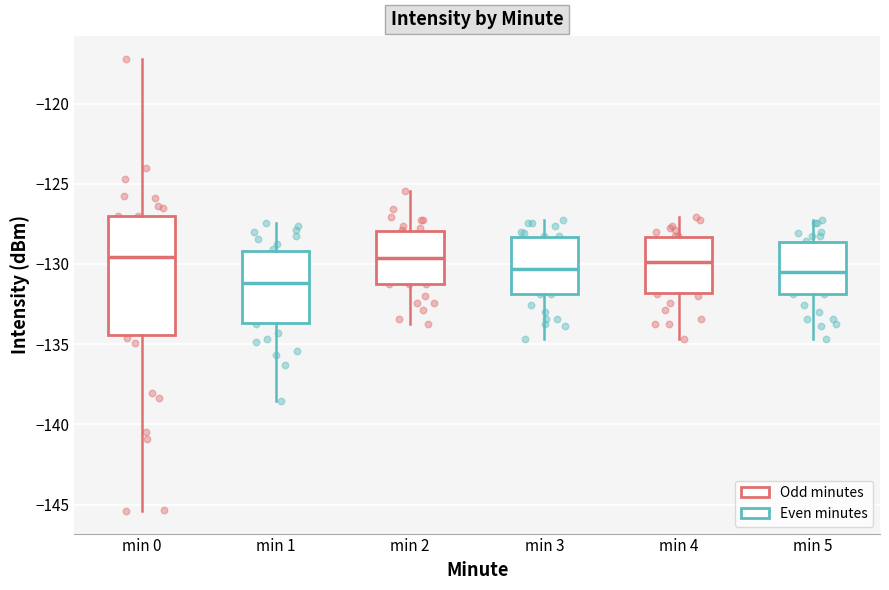

Reading left to right, read every box against the y-axis: the position of its median line, the range the box covers, and the ends of its whiskers. The values are not printed on the chart, so give them approximately, as read against the axis.

min 0: median -129.5, box -134.5 to -127.0, whiskers -145.5 to -117.0
min 1: median -131.0, box -133.5 to -129.0, whiskers -138.5 to -127.5
min 2: median -129.5, box -131.0 to -128.0, whiskers -134.0 to -125.5
min 3: median -130.5, box -132.0 to -128.5, whiskers -134.5 to -127.0
min 4: median -130.0, box -132.0 to -128.5, whiskers -134.5 to -127.0
min 5: median -130.5, box -132.0 to -128.5, whiskers -134.5 to -127.0